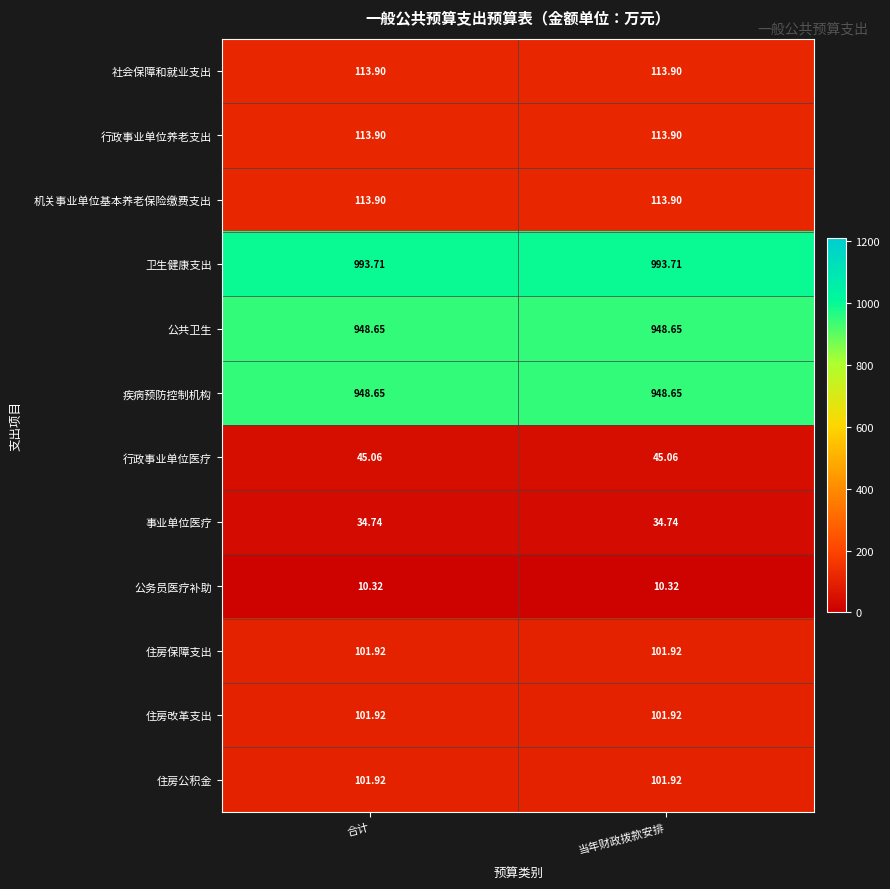

Is the value of 行政事业单位医疗 at 当年财政拨款安排 greater than the value of 疾病预防控制机构 at 合计?

No